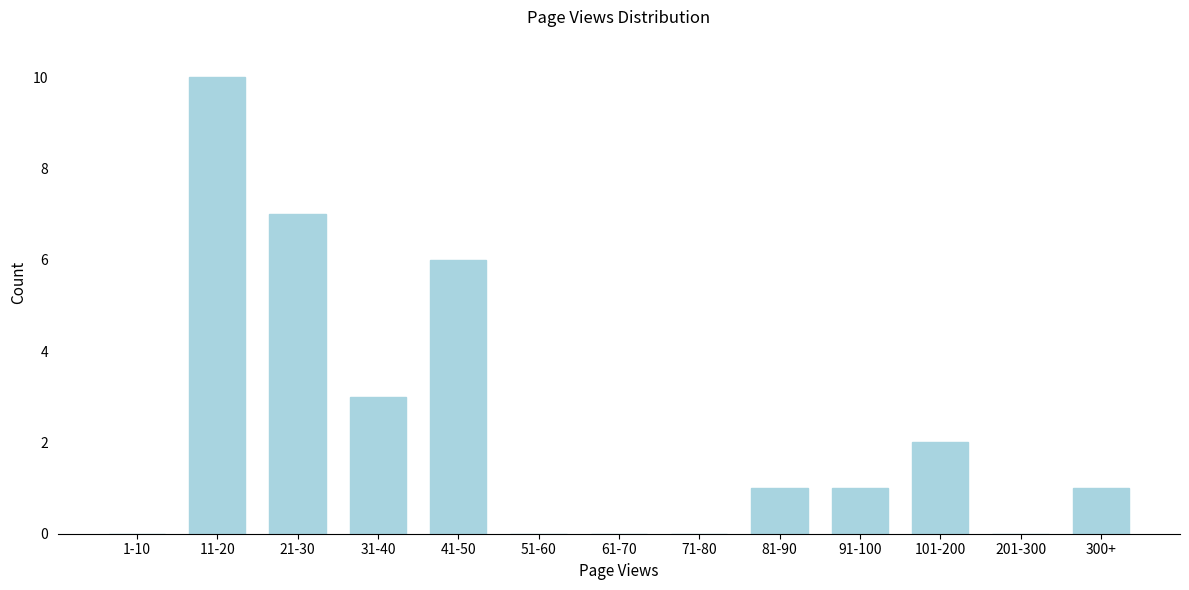

Reading right to left, list all the values displayed in this chart.

300+=1	201-300=0	101-200=2	91-100=1	81-90=1	71-80=0	61-70=0	51-60=0	41-50=6	31-40=3	21-30=7	11-20=10	1-10=0